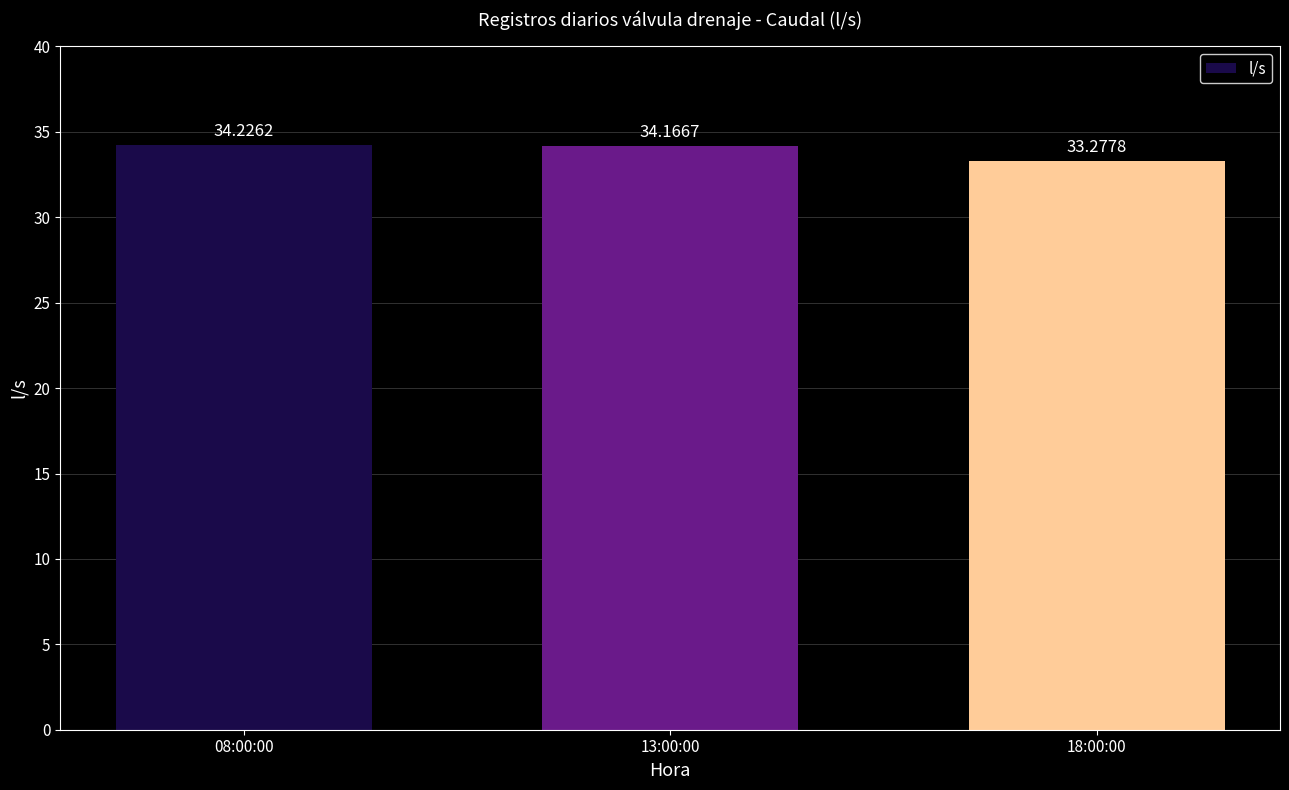

True or false: the data shows 33.3 at 18:00:00.

True